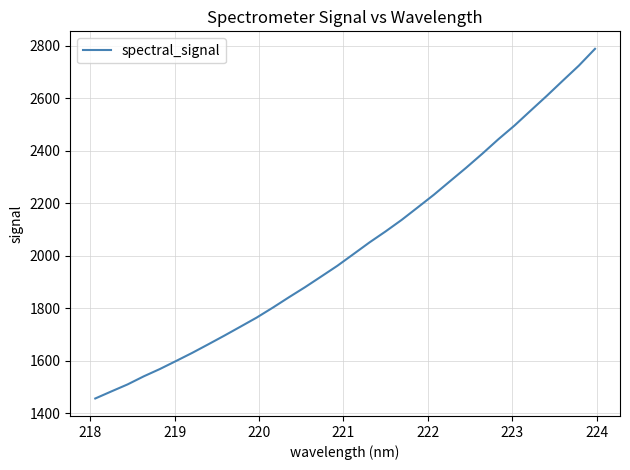

What is the sum of all values?

65027.7